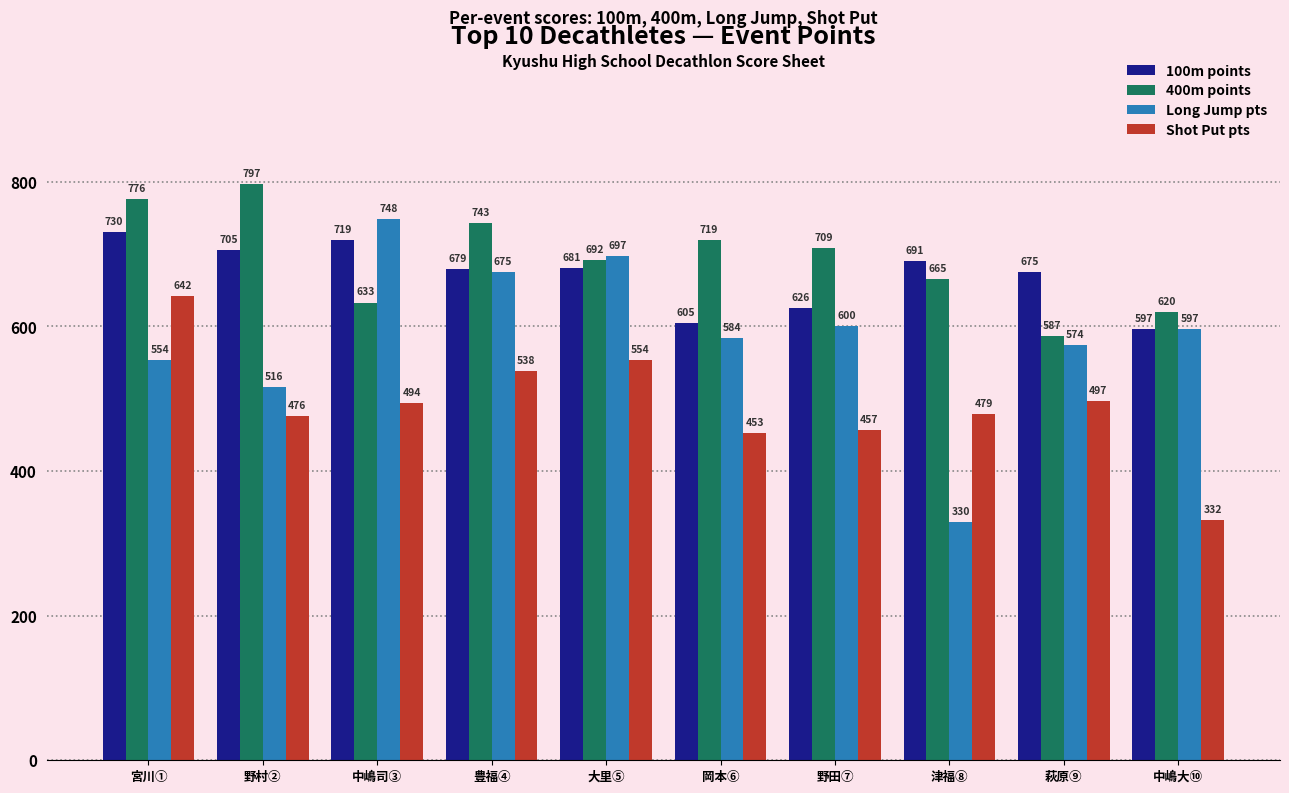

What are all the series names shown in the legend?

100m points, 400m points, Long Jump pts, Shot Put pts